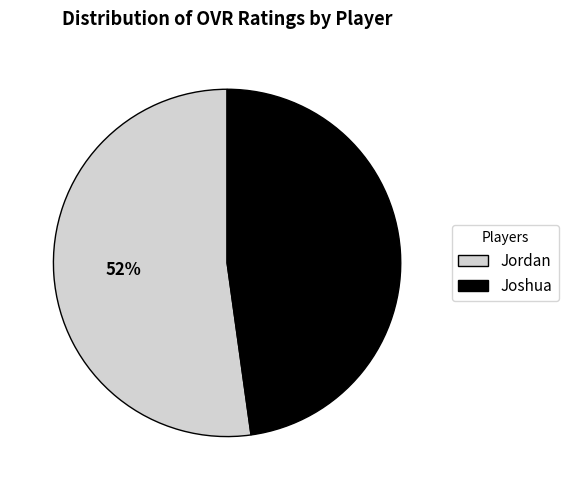

What is the ratio of the value at Jordan to the value at Joshua?

1.1